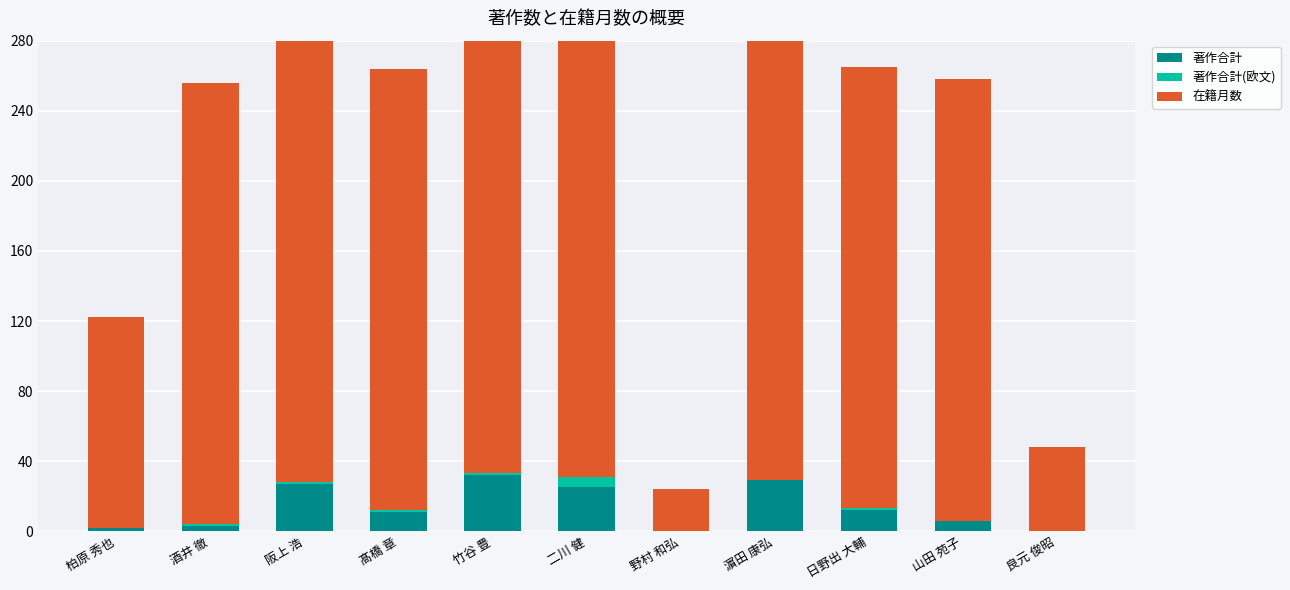

How many categories are shown in the chart?

11